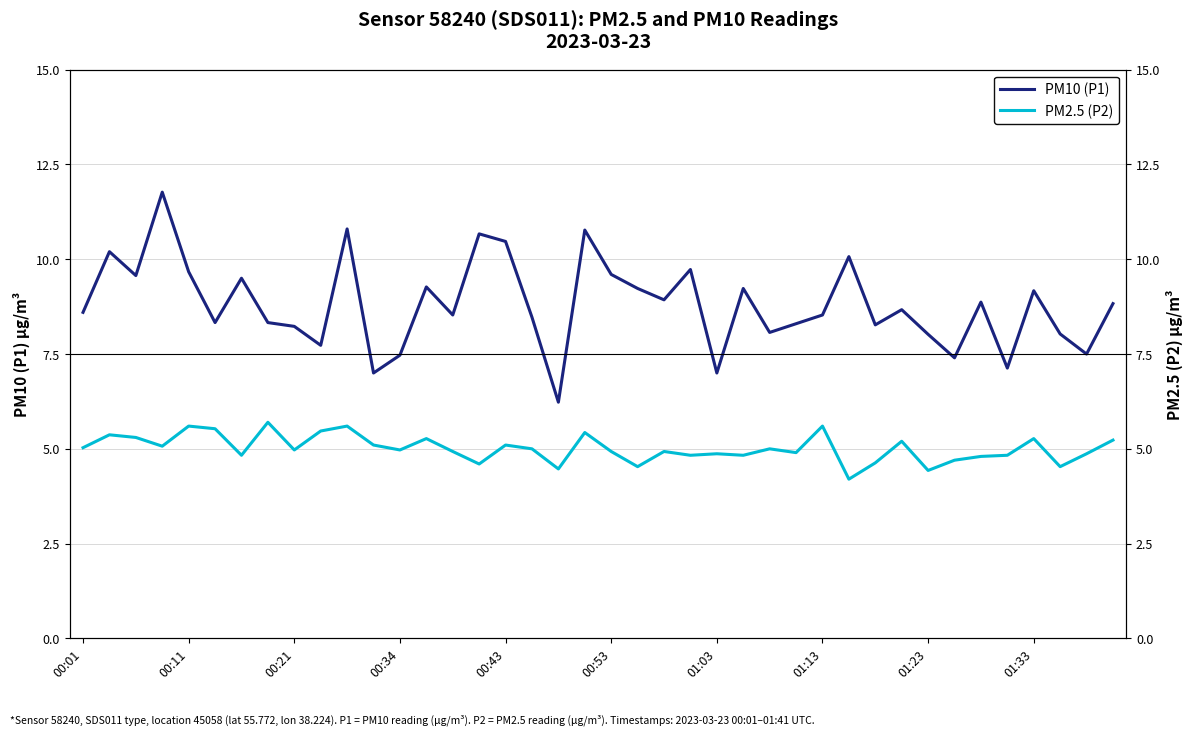

What is the greatest value displayed?

11.8